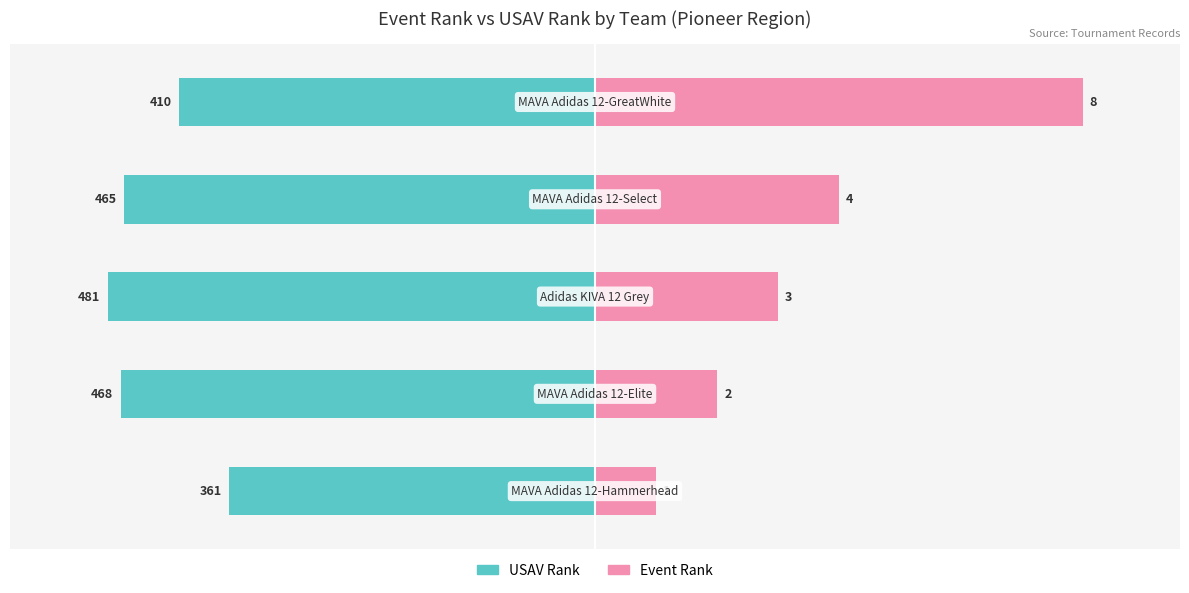

Does the chart contain stacked bars?

No